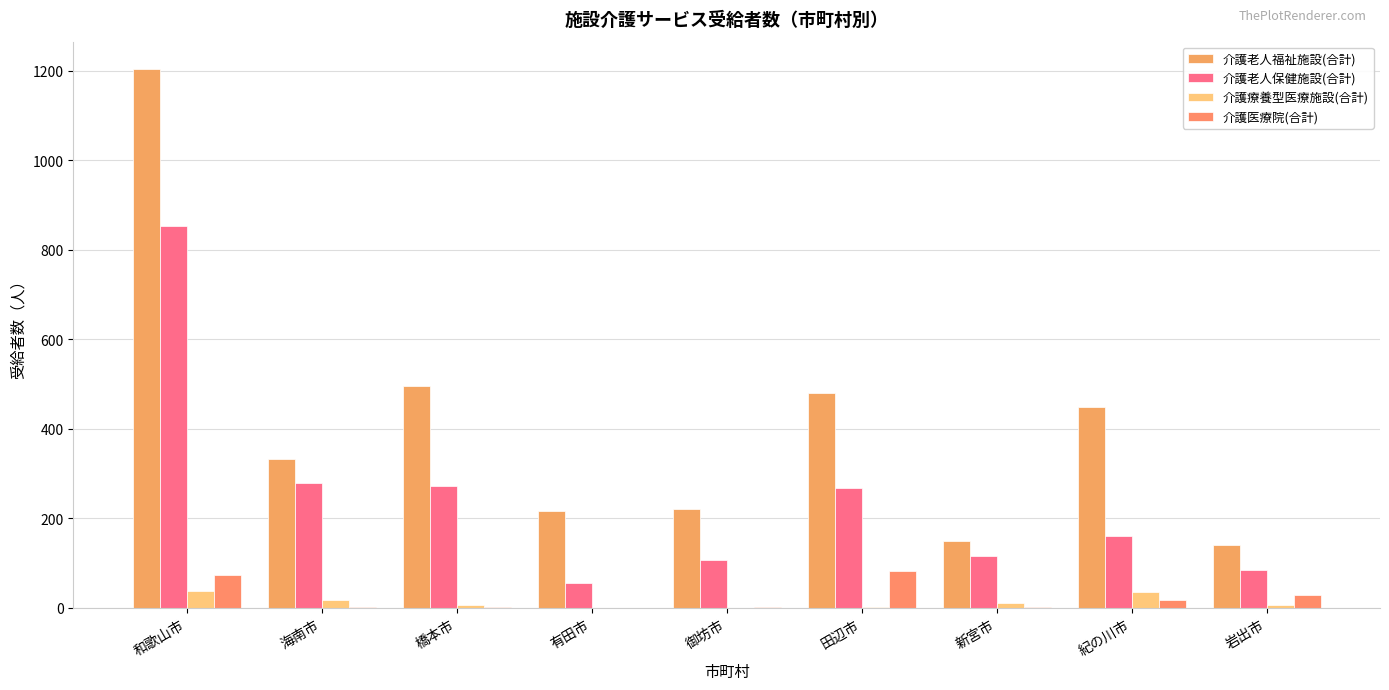

What is the highest value of the 介護老人福祉施設(合計) series?

1205